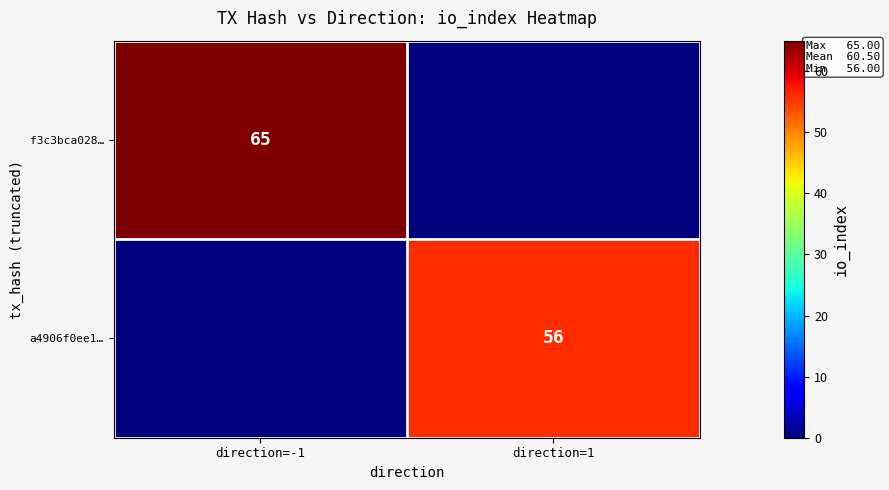

The value of a4906f0ee1… at direction=1 is 99. True or false?

False